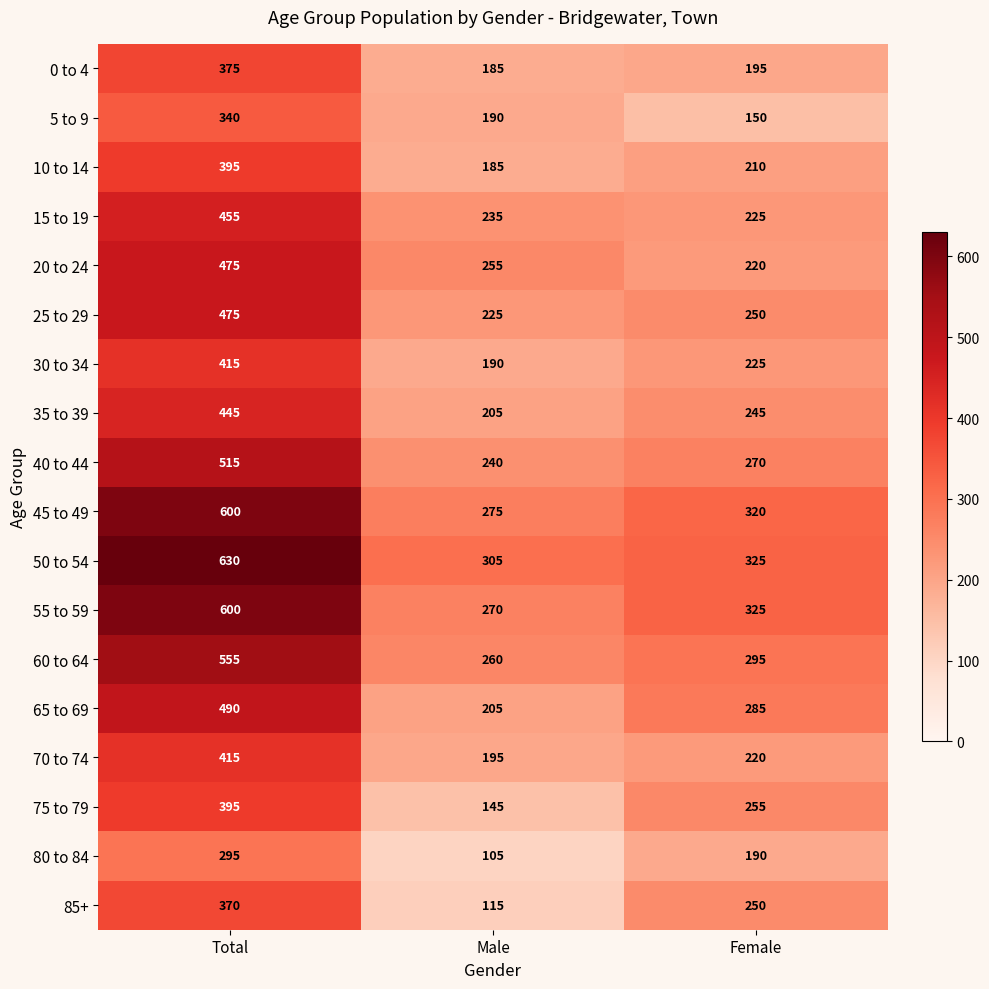

What is the highest value of the 10 to 14 series?

395